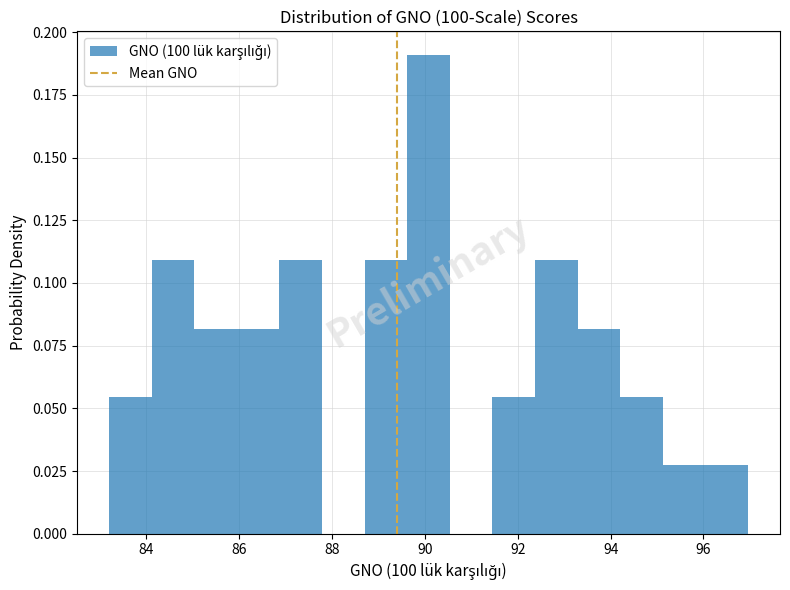

Reading left to right, list every bar in this chart as the range it spans on the x-axis followed by its height. Neither the bar edges nor the heights are printed on the chart, so give them approximately, as read against the axes.

83.2 to 84.2: 0.055
84.2 to 85.0: 0.110
85.0 to 86.0: 0.080
86.0 to 86.8: 0.080
86.8 to 87.8: 0.110
87.8 to 88.8: 0
88.8 to 89.6: 0.110
89.6 to 90.6: 0.190
90.6 to 91.4: 0
91.4 to 92.4: 0.055
92.4 to 93.2: 0.110
93.2 to 94.2: 0.080
94.2 to 95.2: 0.055
95.2 to 96.0: 0.025
96.0 to 97.0: 0.025